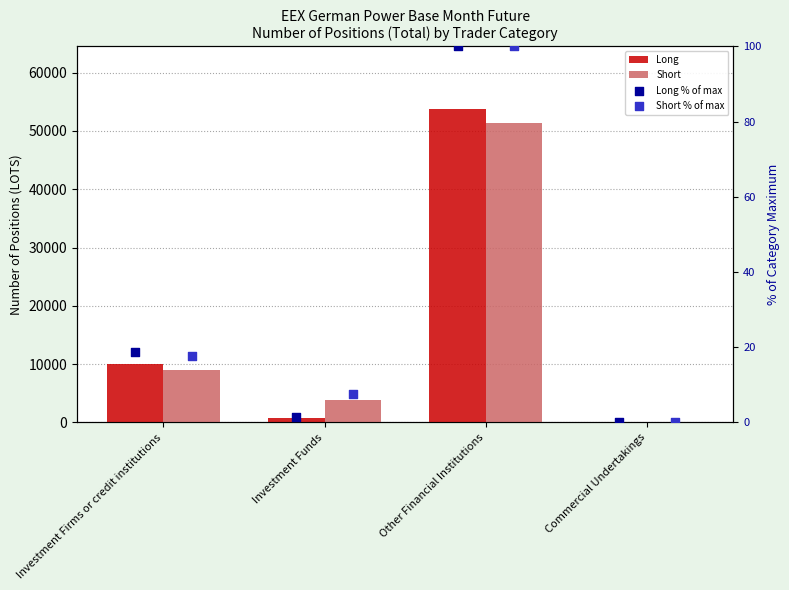

Is the value of Short % of max at Other Financial Institutions greater than the value of Long % of max at Investment Funds?

Yes